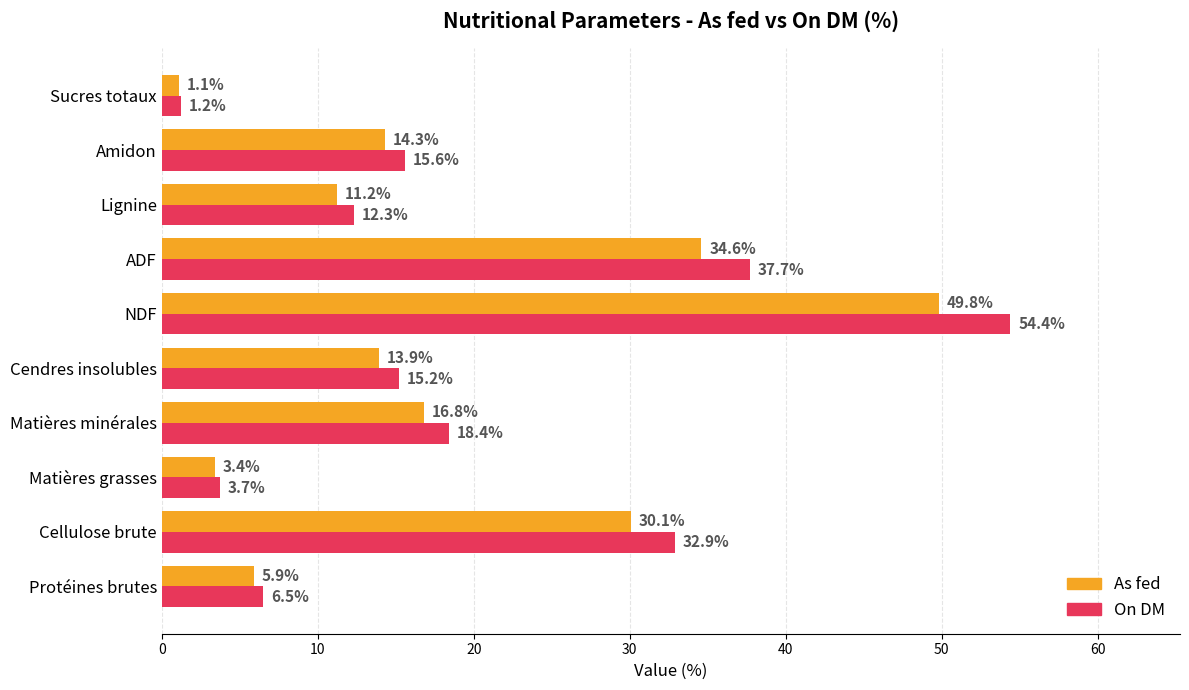

What is the difference between the As fed values at Matières minérales and NDF?

33.0